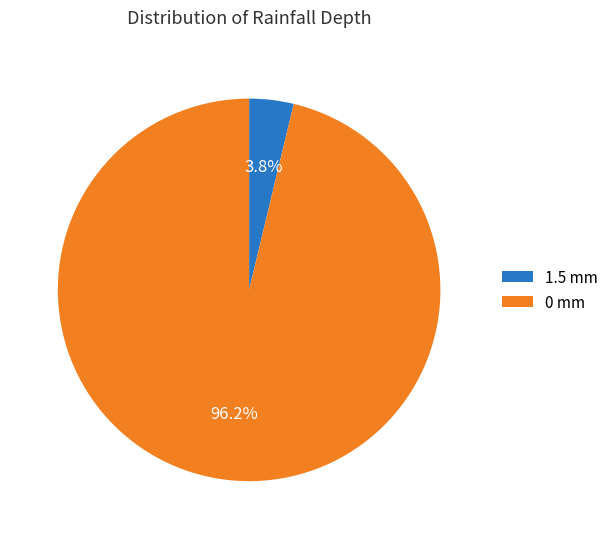

Which category accounts for the majority?

0 mm